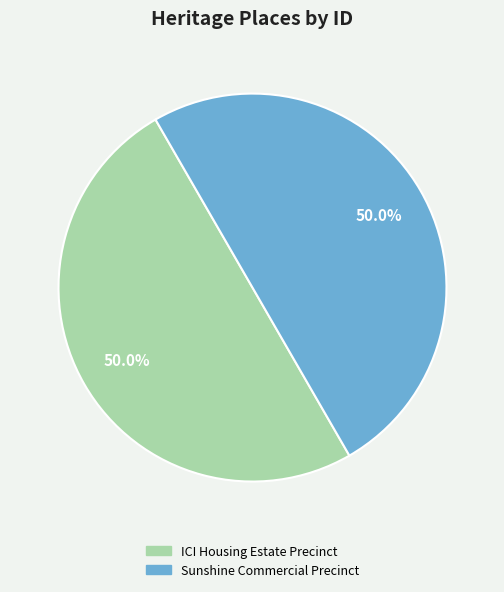

What is the ratio of the value at ICI Housing Estate Precinct to the value at Sunshine Commercial Precinct?

1.0